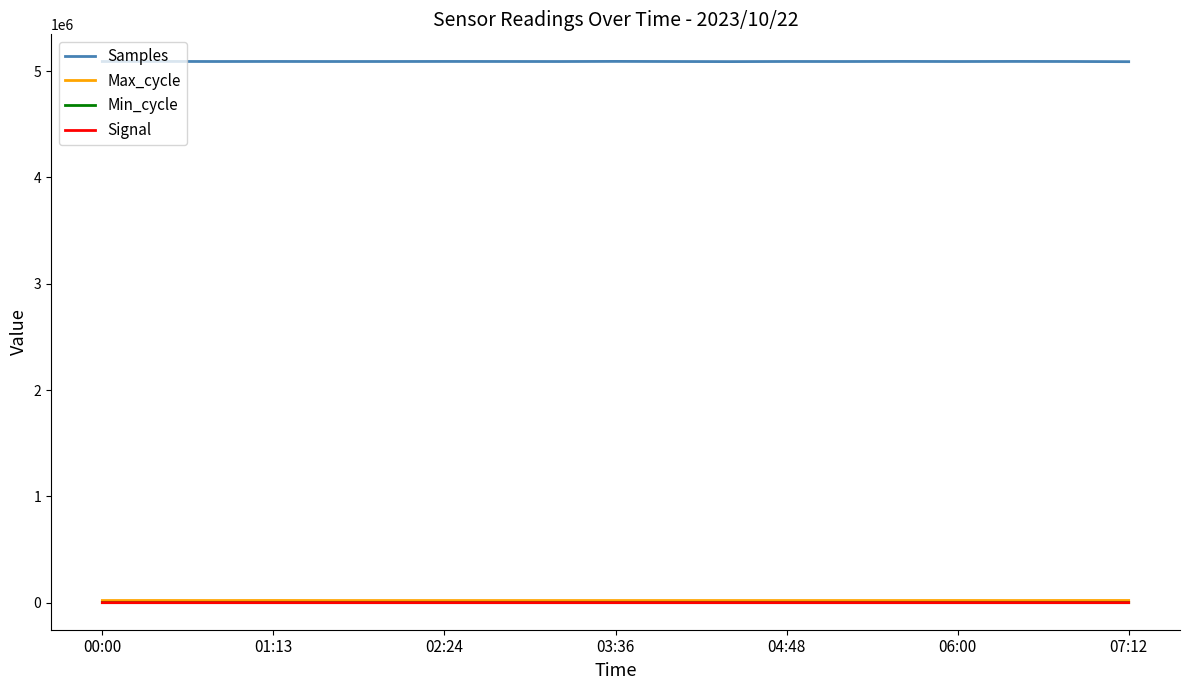

What is the maximum value shown in the chart?

5092141